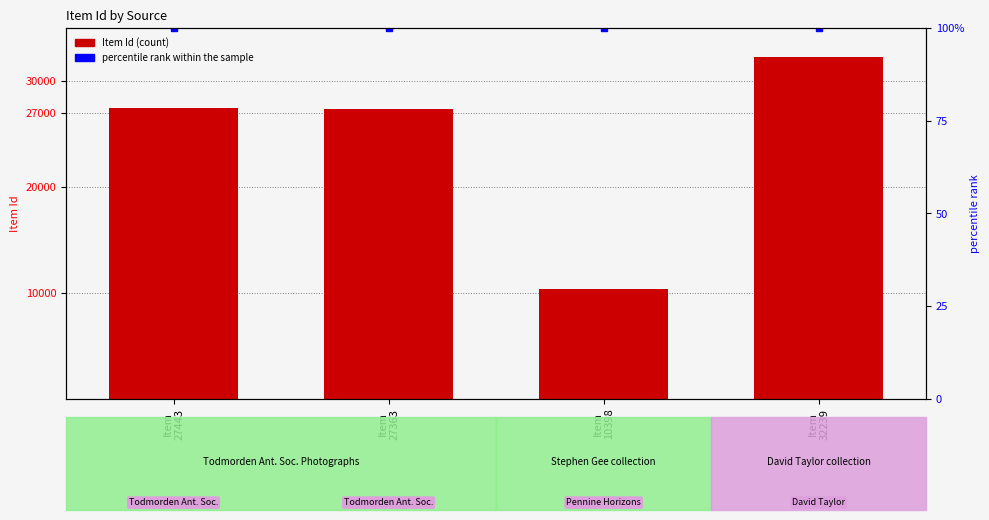

What is the label of the 2nd bar from the left?

Item
27363